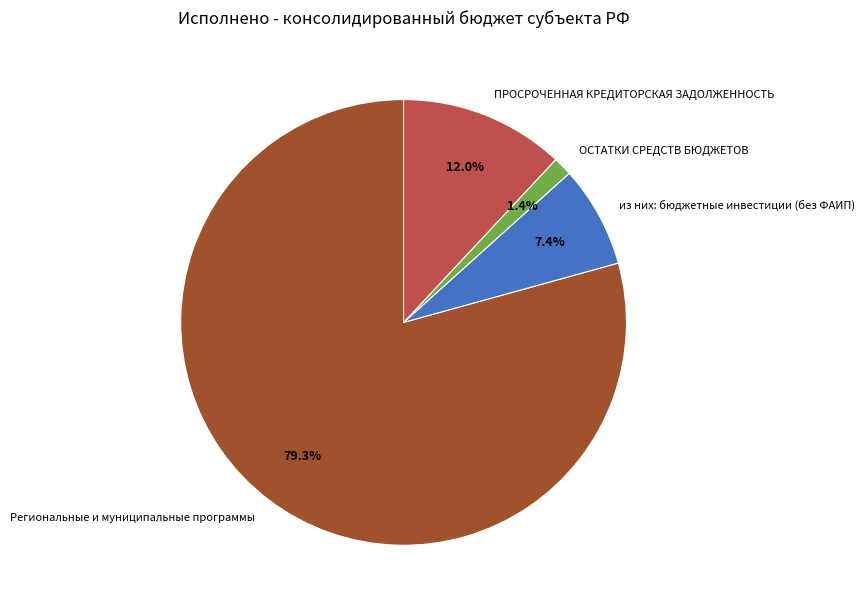

Is it true that Региональные и муниципальные программы is 90% of the pie?

False